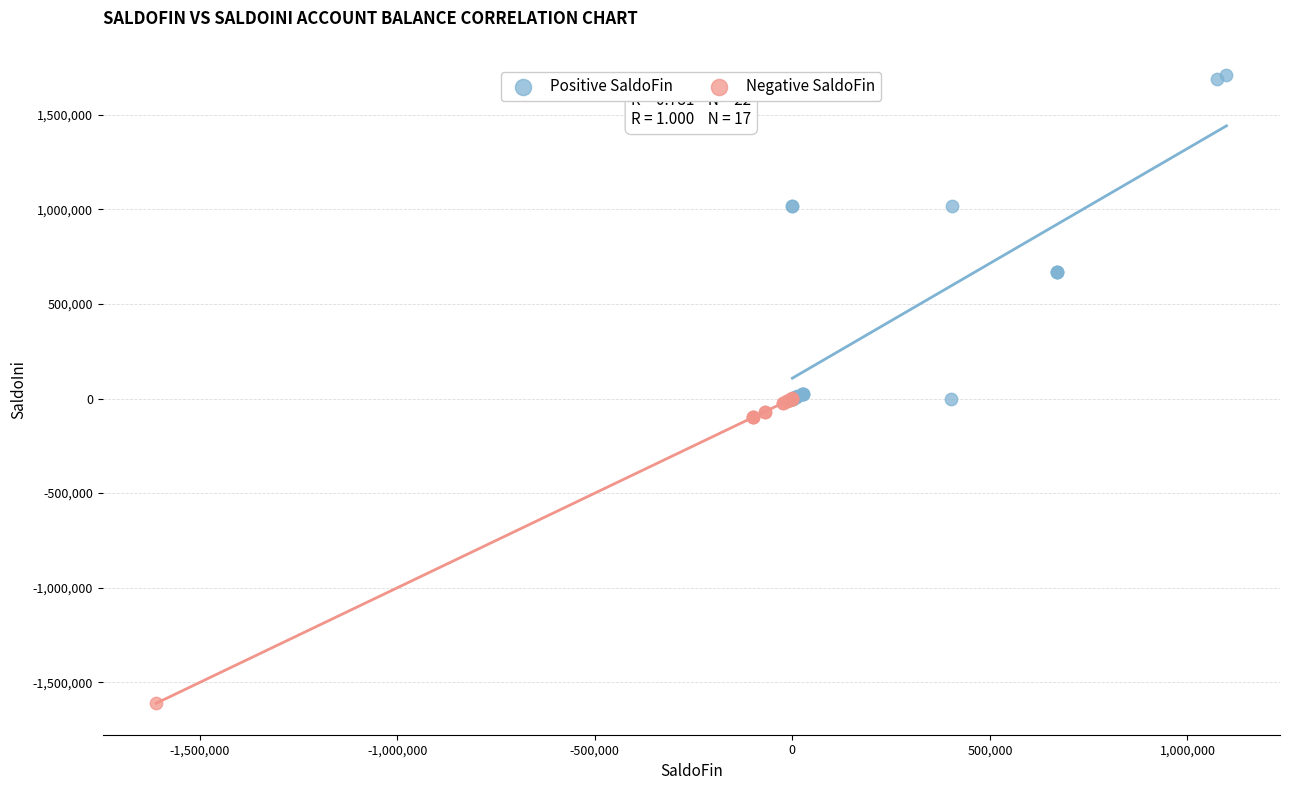

Which series reaches the minimum Y coordinate?

Negative SaldoFin